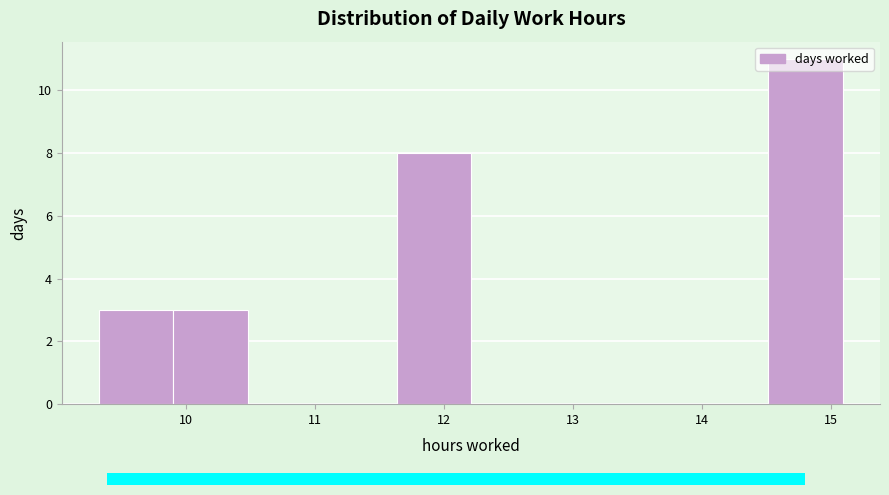

How tall is the bar that spans 9.9 to 10.5 on the x-axis? Neither the bar edges nor the heights are printed on the chart, so give them approximately, as read against the axes.

3